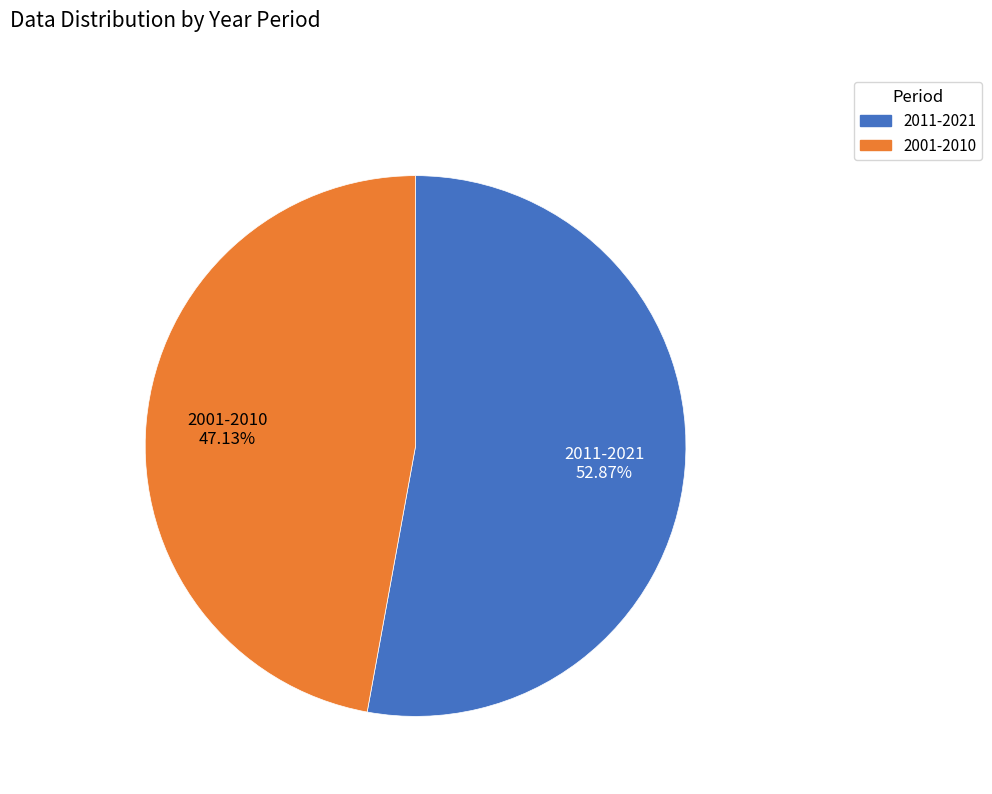

What is the ratio of the value at 2001-2010 to the value at 2011-2021?

0.9